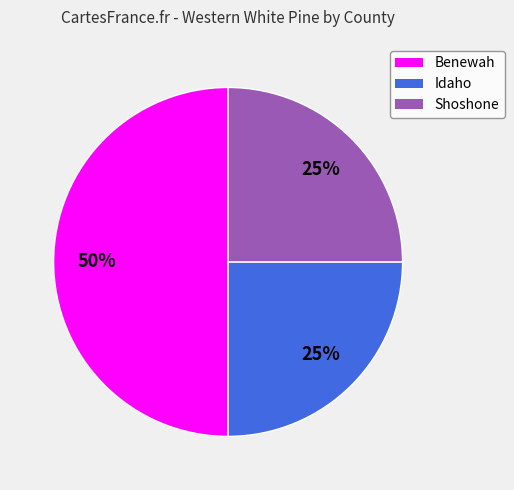

What is the largest slice in the pie chart?

Benewah